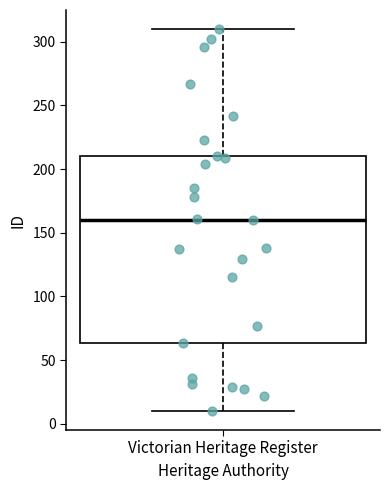

Where does the median line of the box for Victorian Heritage Register sit on the y-axis? The values are not printed on the chart, so give them approximately, as read against the axis.

160